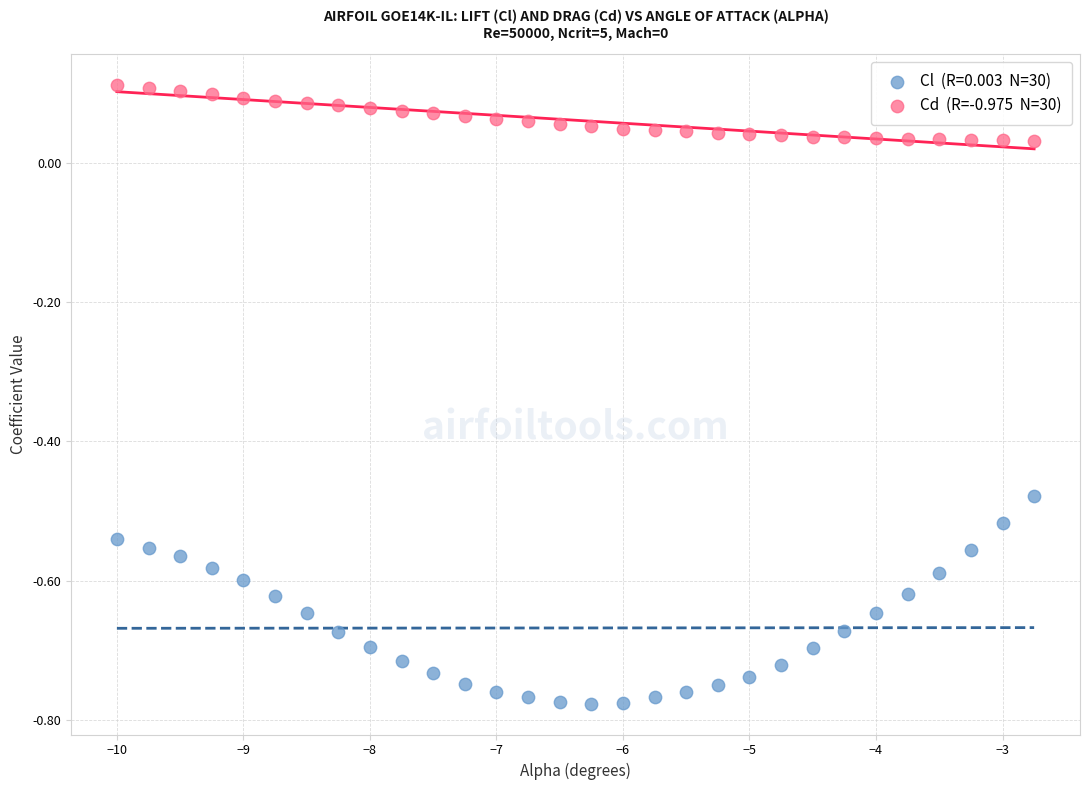

Across all data points, what is the range of X values (max minus min)?

7.2